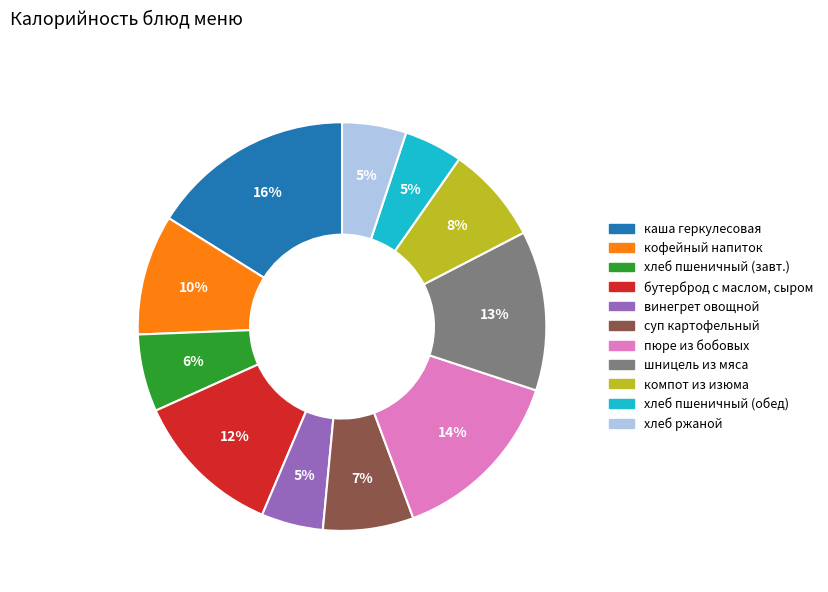

To the nearest percent, what is the average slice percentage?

9%